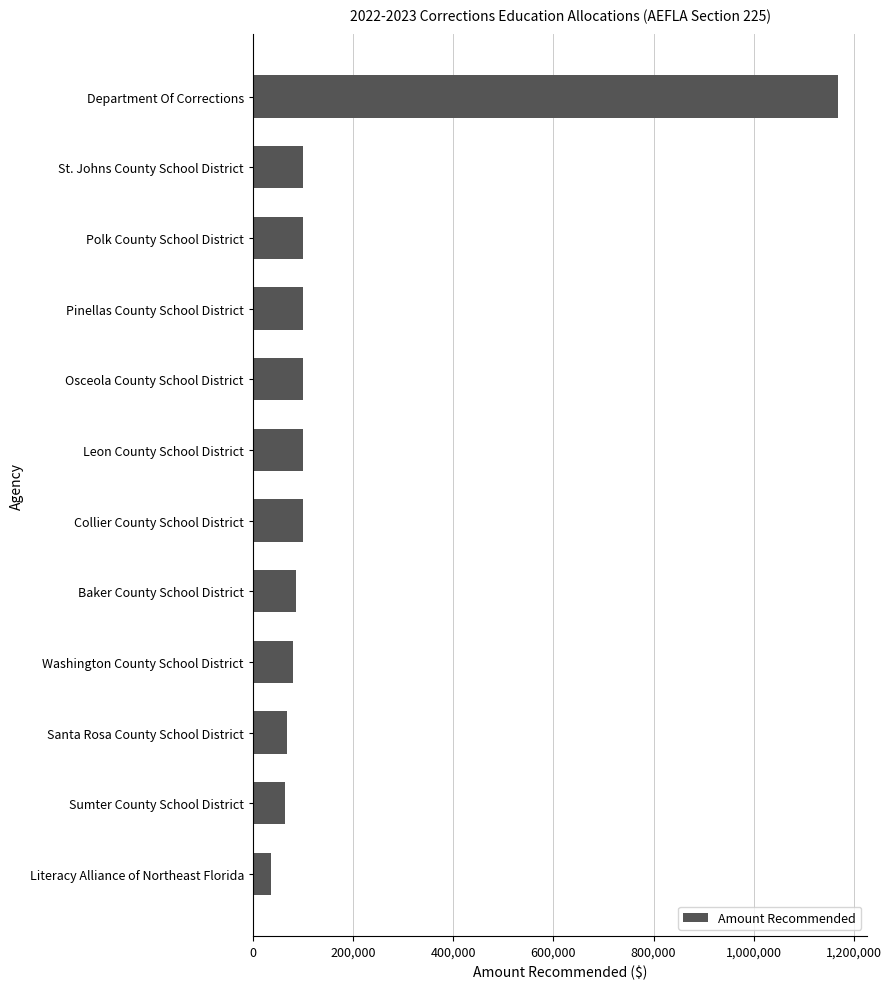

What is the approximate value at Pinellas County School District?

100000